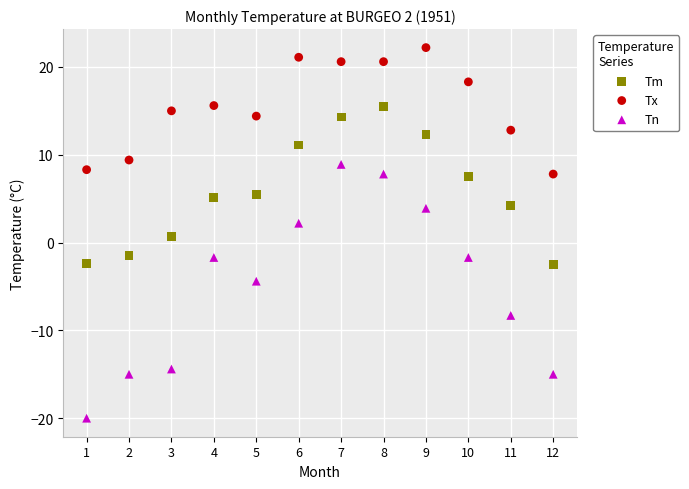

Which series has the largest Y range (max minus min)?

Tn